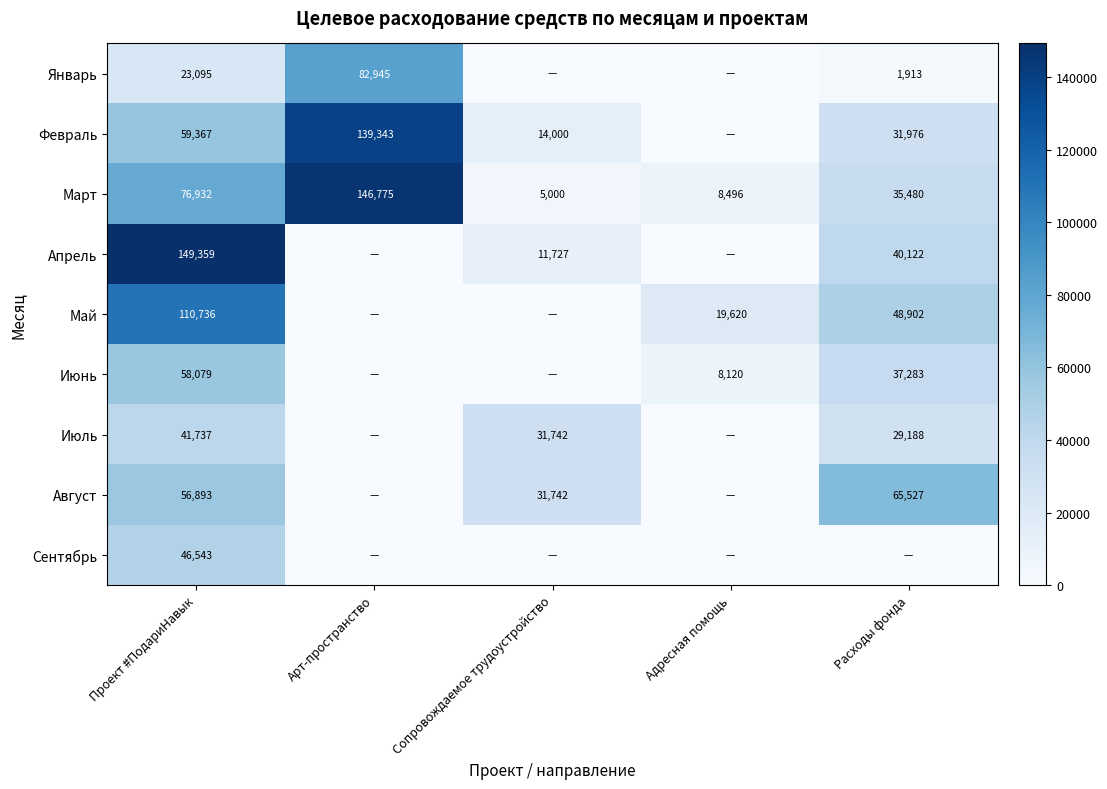

At Проект #ПодариНавык, list the series in order from largest to smallest.

Апрель, Май, Март, Февраль, Июнь, Август, Сентябрь, Июль, Январь